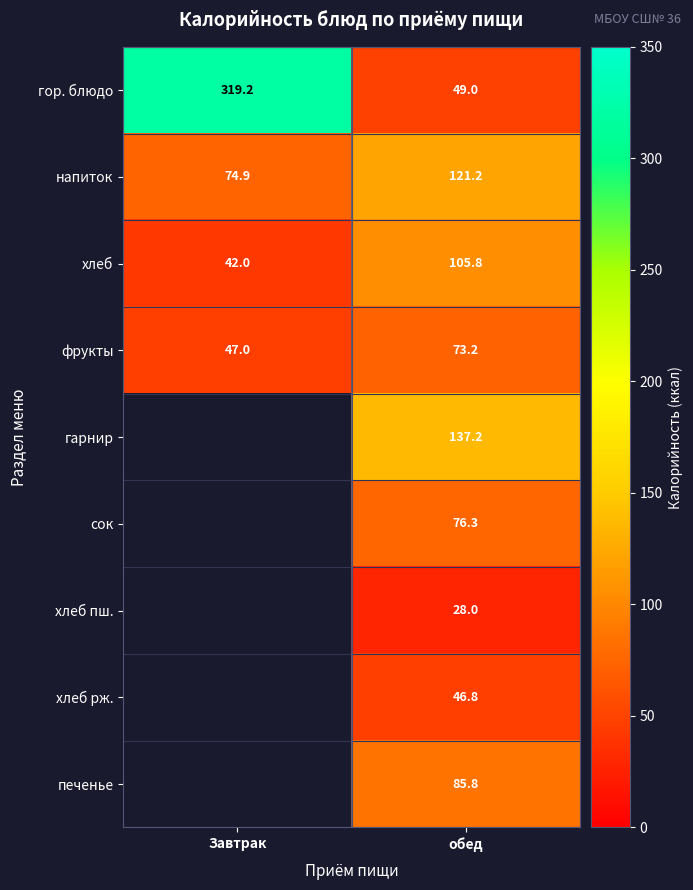

What is the difference between the фрукты values at Завтрак and обед?

26.2